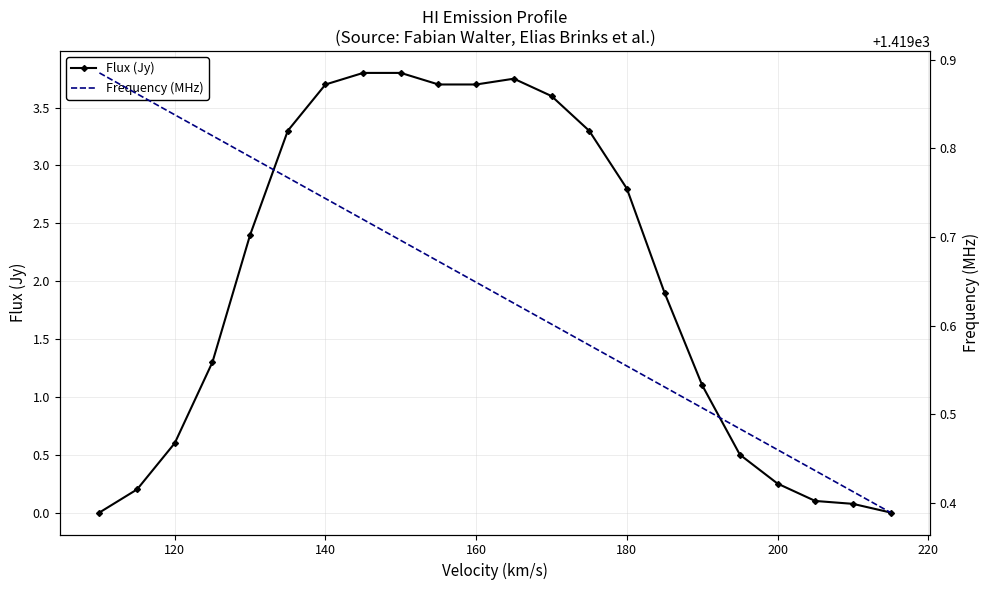

What is the average value of the Frequency (MHz) series?

1419.6